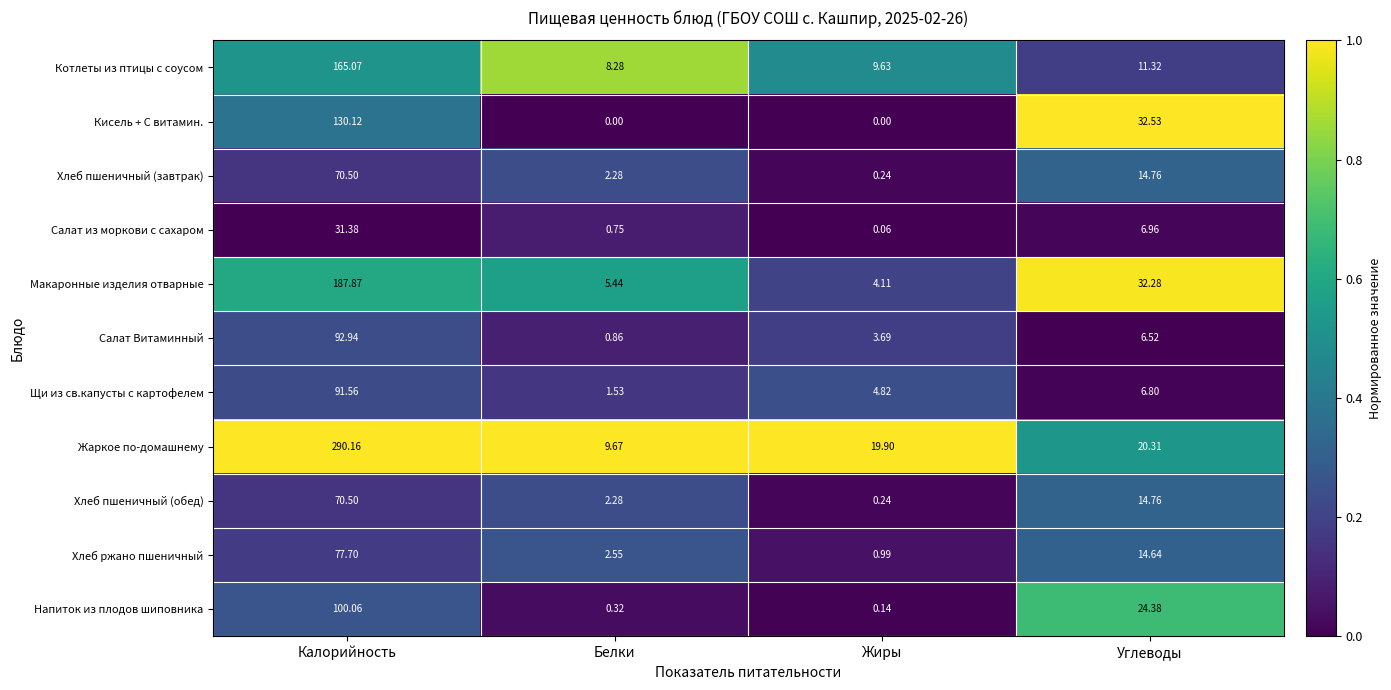

What is the total value across all series at Жиры?

43.8